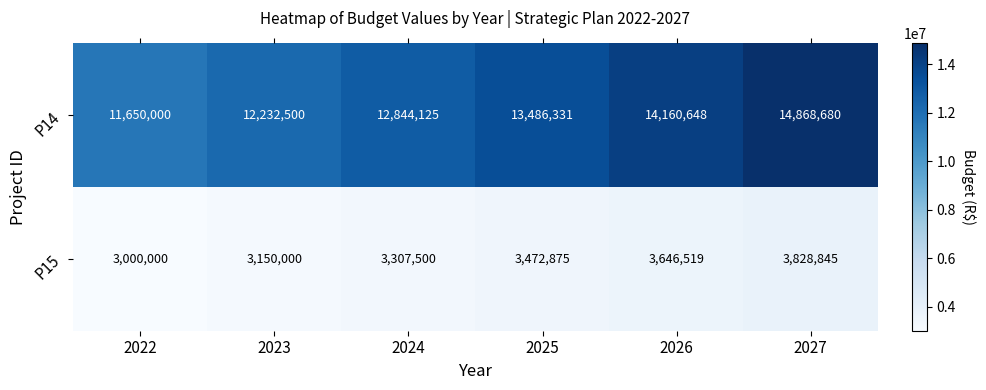

Which series has the largest range (max minus min)?

P14